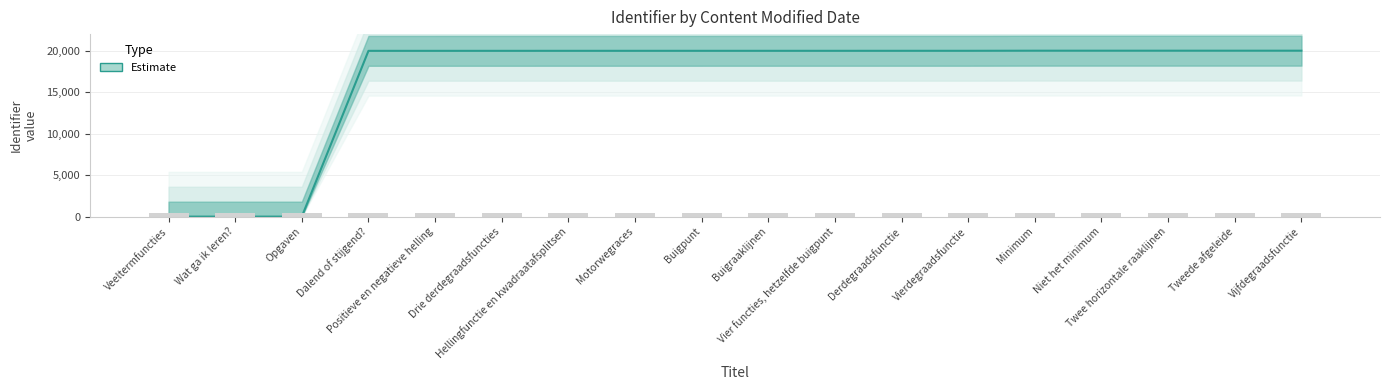

What is the label of the 12th bar from the right?

Hellingfunctie en kwadraatafsplitsen